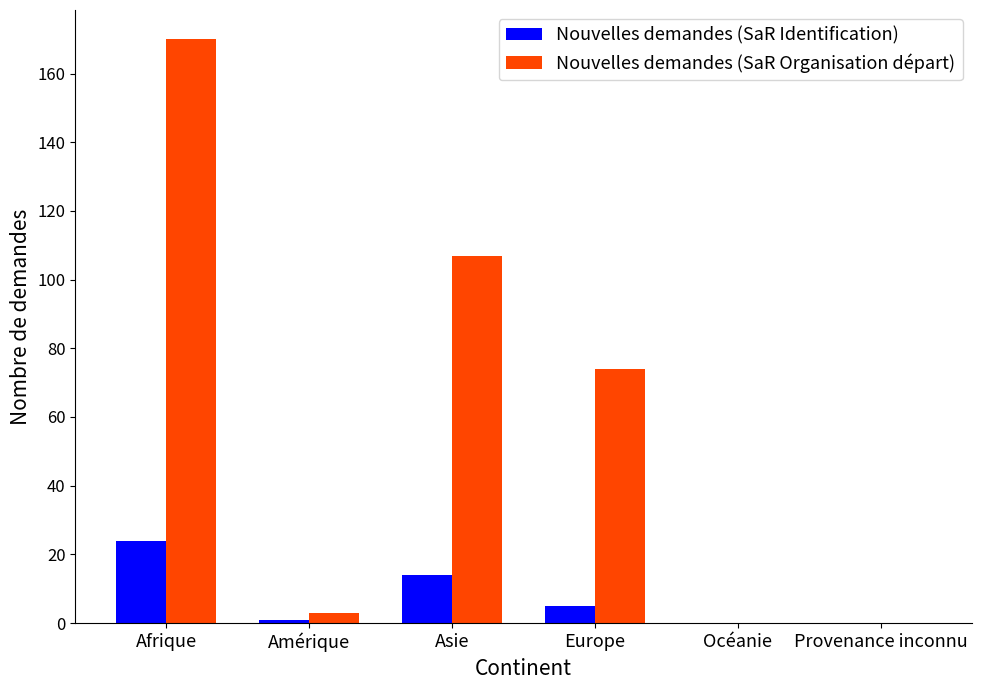

Are the bars grouped side by side (vs. stacked)?

Yes